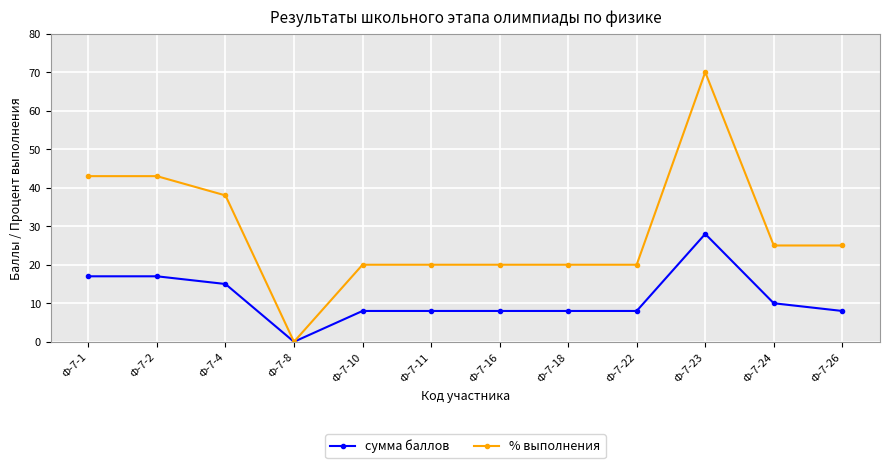

What value does the сумма баллов series have at Ф-7-4, to the nearest 10?

20